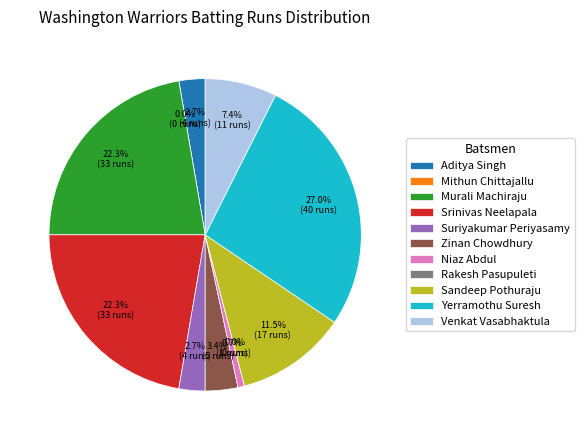

How many segments does this pie chart have?

11